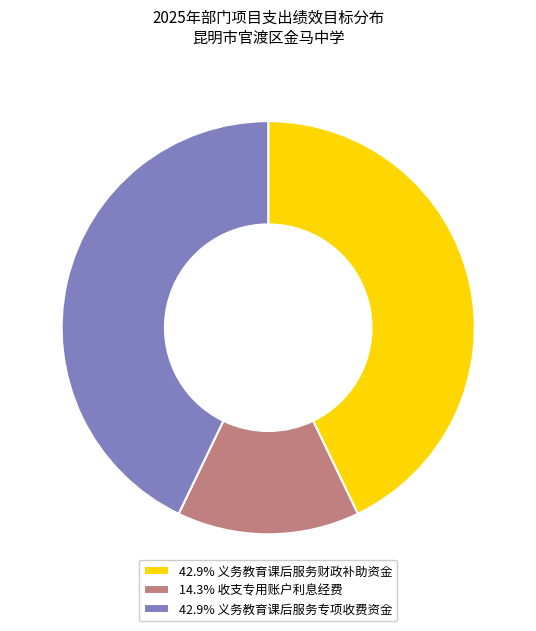

Approximately how many times larger is the value at 14.3% 收支专用账户利息经费 compared to 42.9% 义务教育课后服务财政补助资金?

0.3